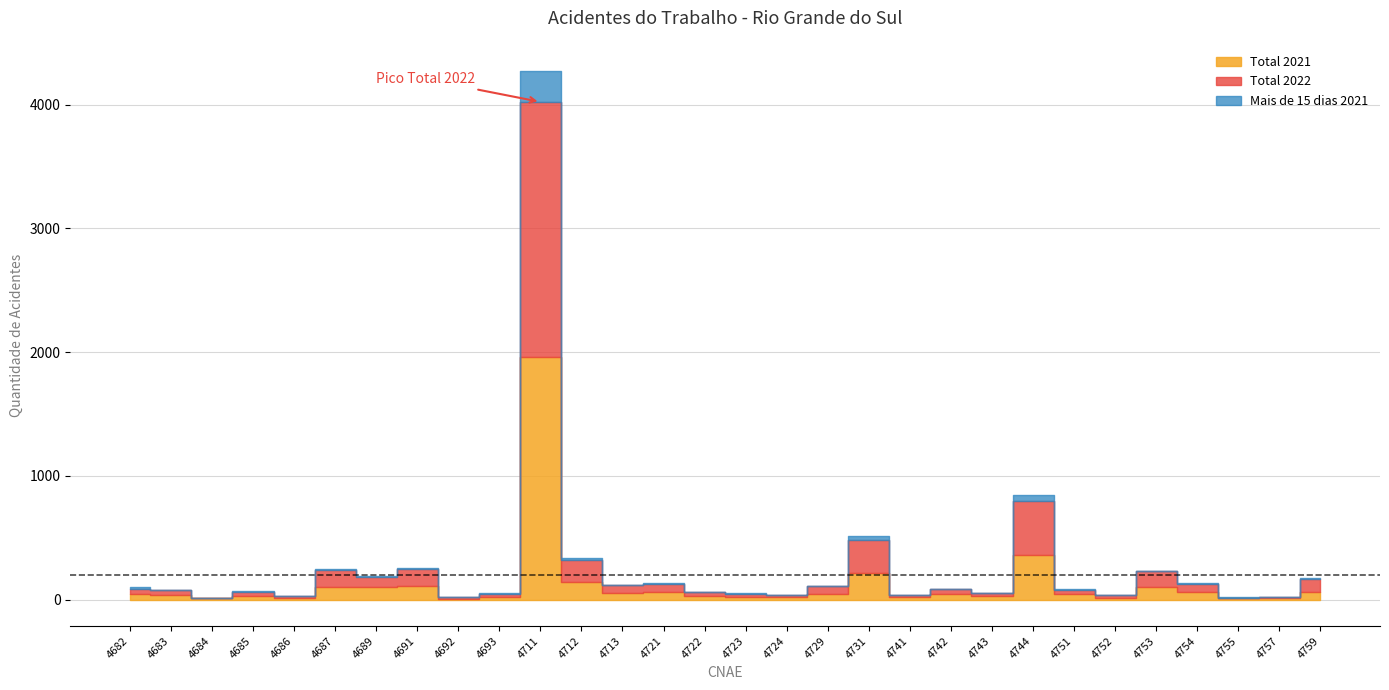

What is the approximate value of Mais de 15 dias 2021 at 4754, to the nearest 10?

10